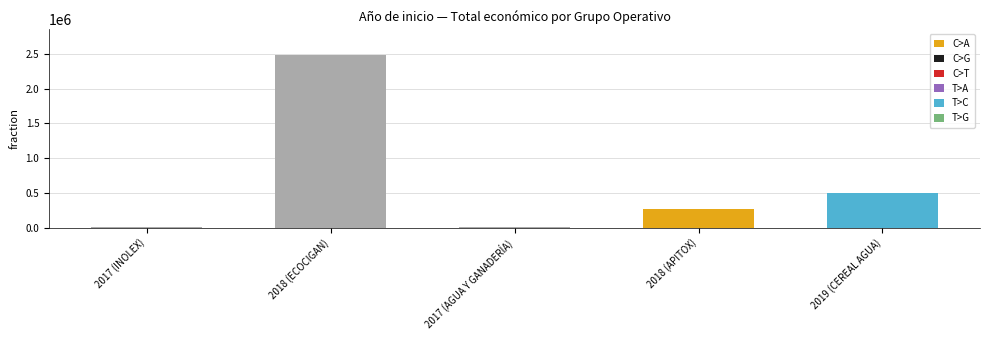

What is the value of the 4th bar from the left?

271552